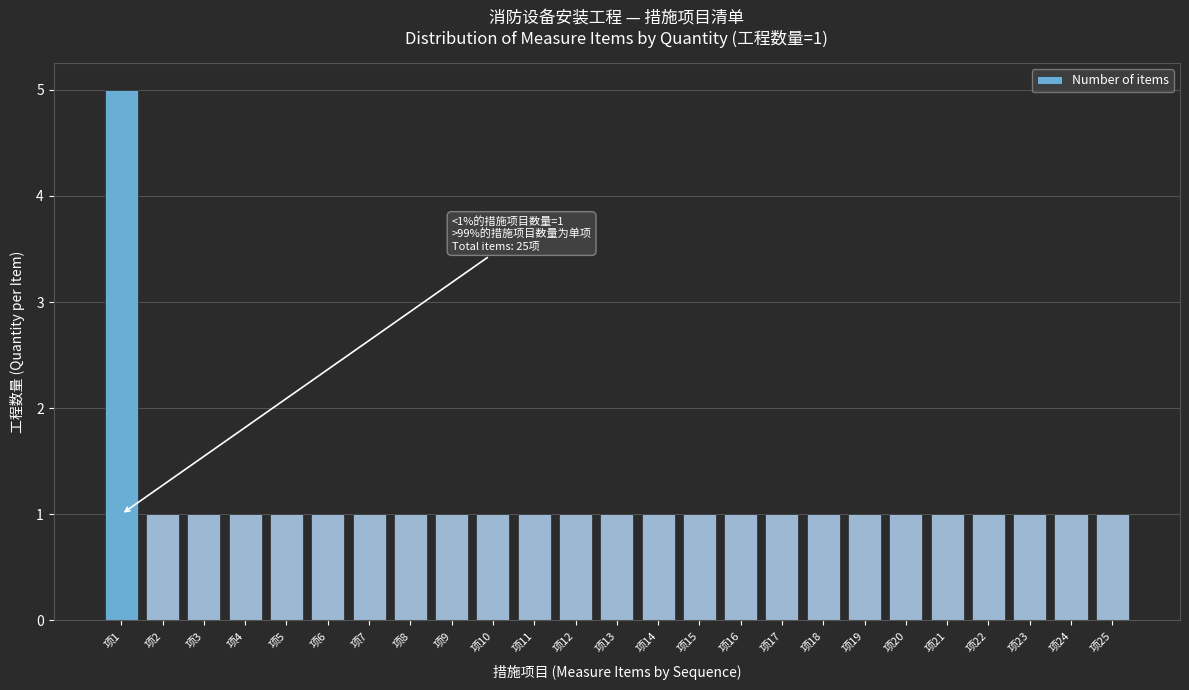

Reading right to left, extract all data points from this chart.

1	1	1	1	1	1	1	1	1	1	1	1	1	1	1	1	1	1	1	1	1	1	1	1	5